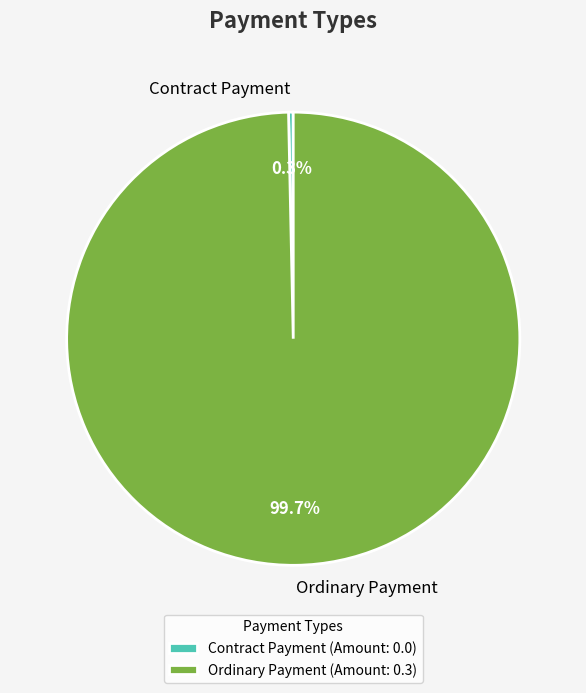

To the nearest percent, what is the difference between the largest and smallest slice percentages?

100%